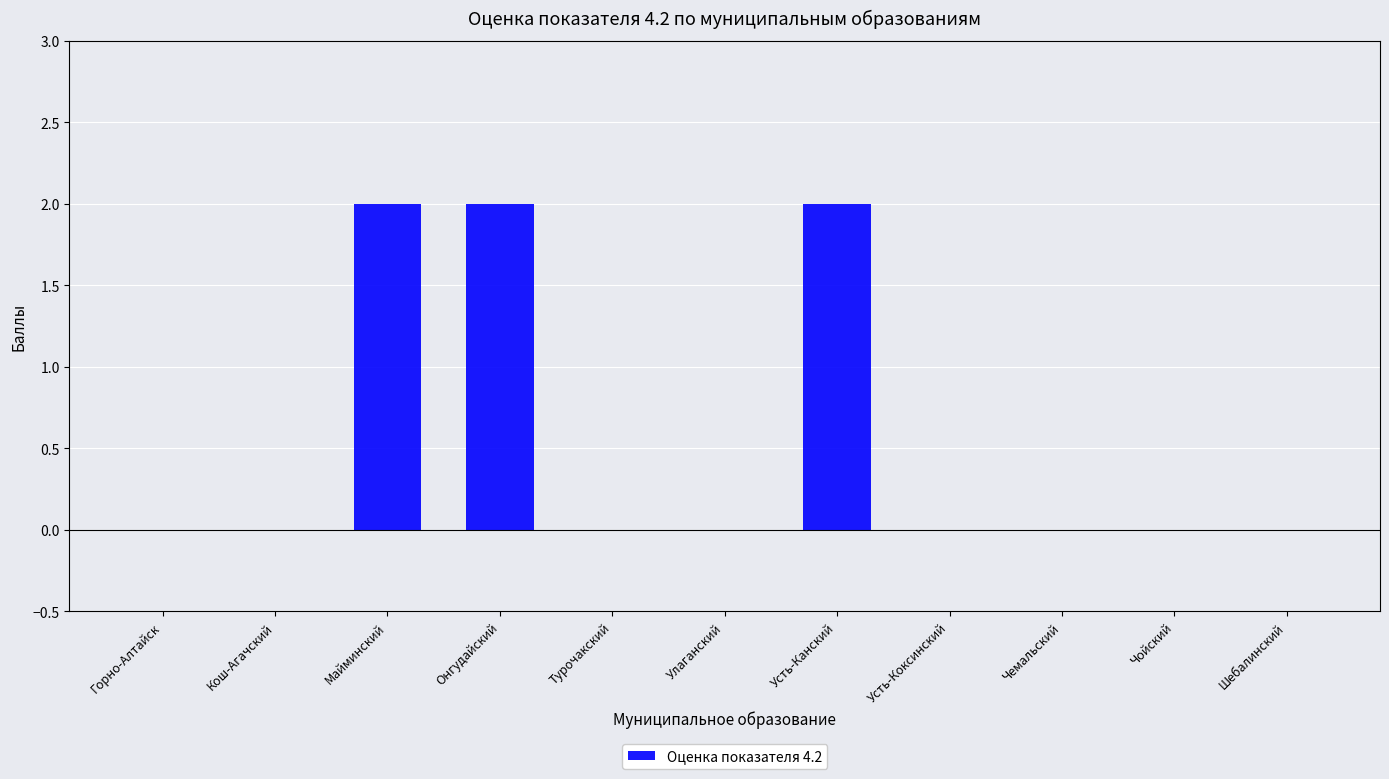

What is the change in value from Майминский to Турочакский?

-2